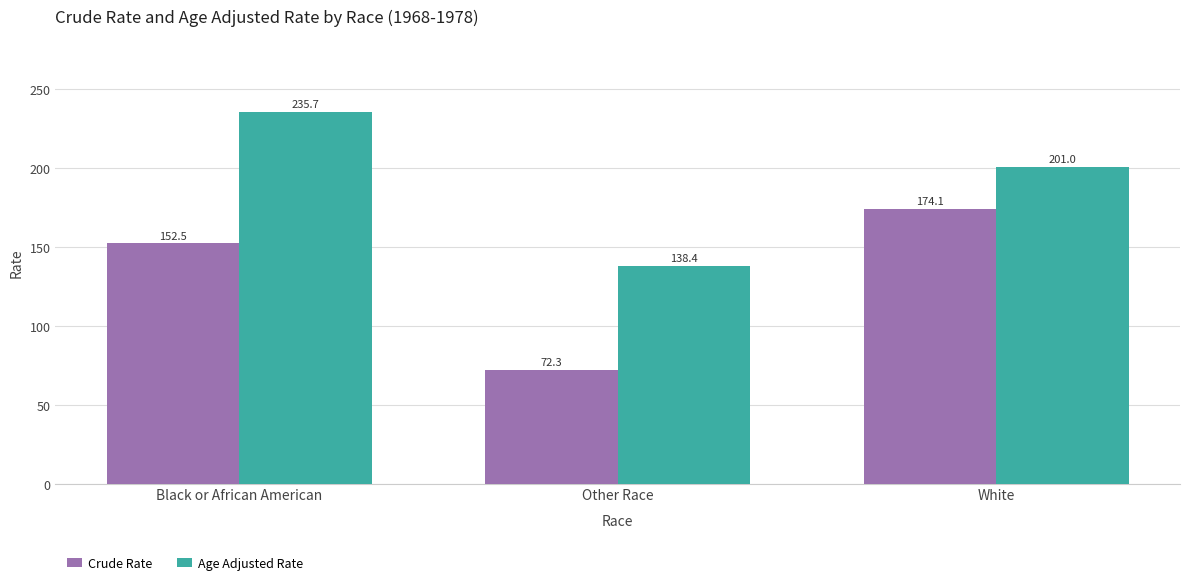

Count the number of data series in this chart.

2